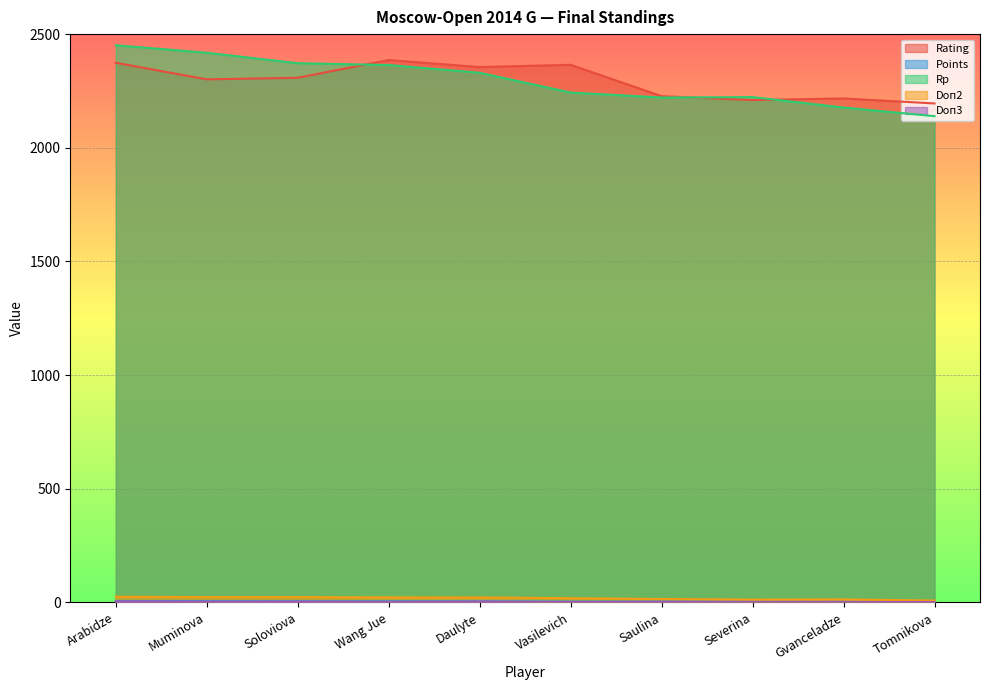

How many lines are shown in the chart?

5